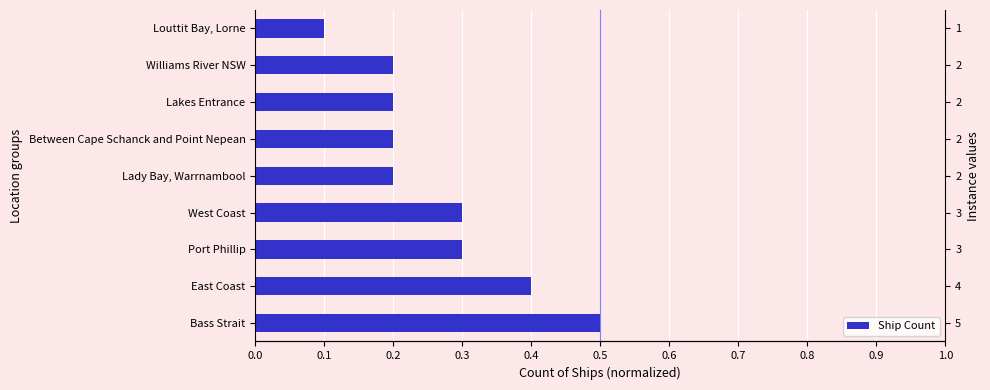

What is the value of the 2nd bar from the left?

0.4